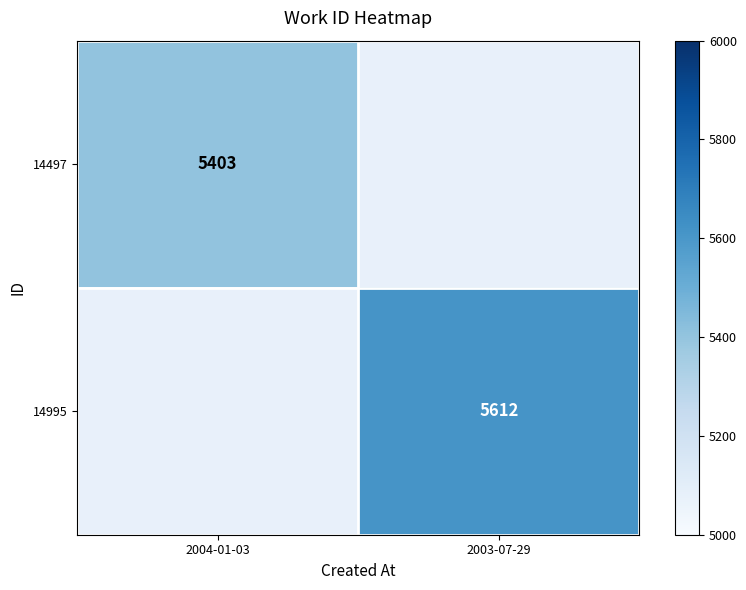

How many categories are shown in the chart?

2